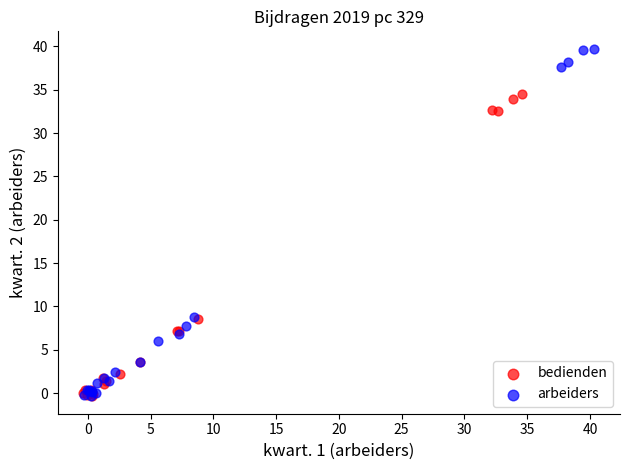

Which series reaches the maximum Y coordinate?

arbeiders